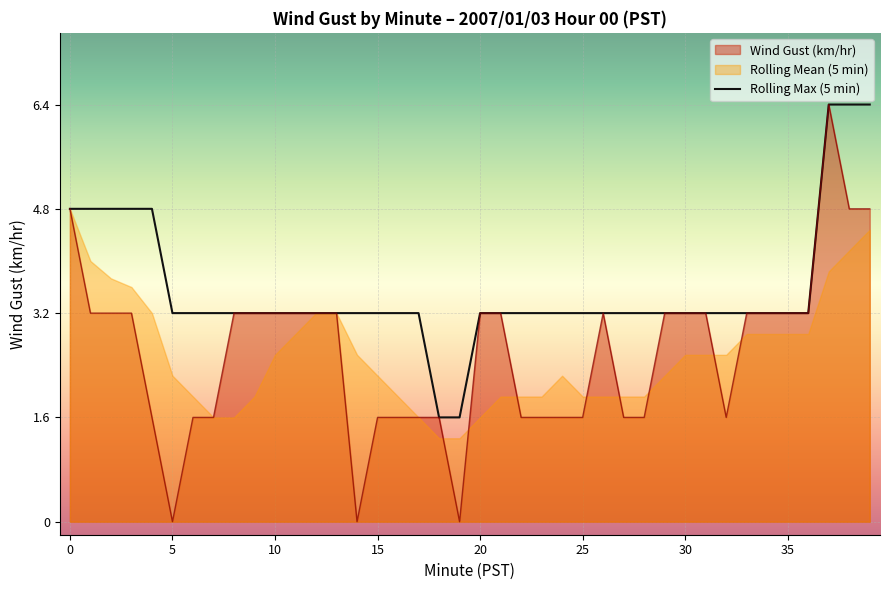

What is the label of the 30th point from the left?

29